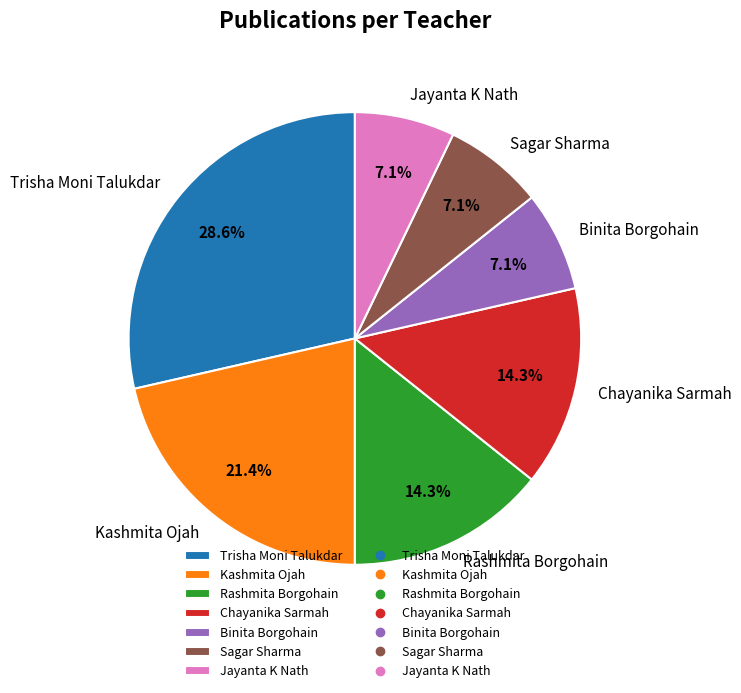

Which has a higher value, Trisha Moni Talukdar or Chayanika Sarmah?

Trisha Moni Talukdar